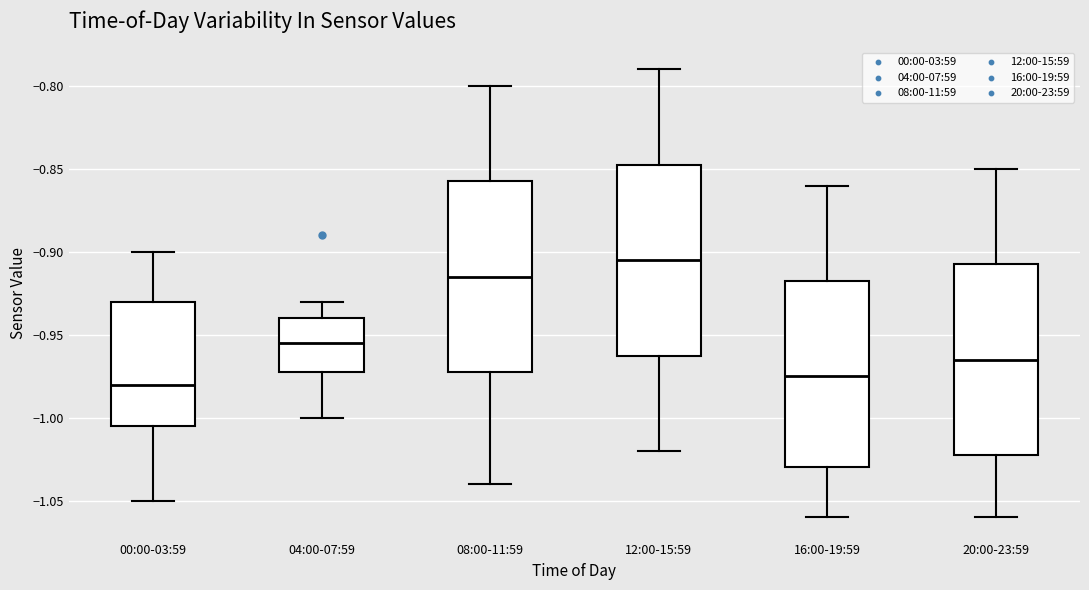

Reading left to right, read every box against the y-axis: the position of its median line, the range the box covers, and the ends of its whiskers. The values are not printed on the chart, so give them approximately, as read against the axis.

00:00-03:59: median -0.980, box -1.005 to -0.930, whiskers -1.050 to -0.900
04:00-07:59: median -0.955, box -0.970 to -0.940, whiskers -1.000 to -0.930
08:00-11:59: median -0.915, box -0.970 to -0.855, whiskers -1.040 to -0.800
12:00-15:59: median -0.905, box -0.960 to -0.845, whiskers -1.020 to -0.790
16:00-19:59: median -0.975, box -1.030 to -0.915, whiskers -1.060 to -0.860
20:00-23:59: median -0.965, box -1.020 to -0.905, whiskers -1.060 to -0.850